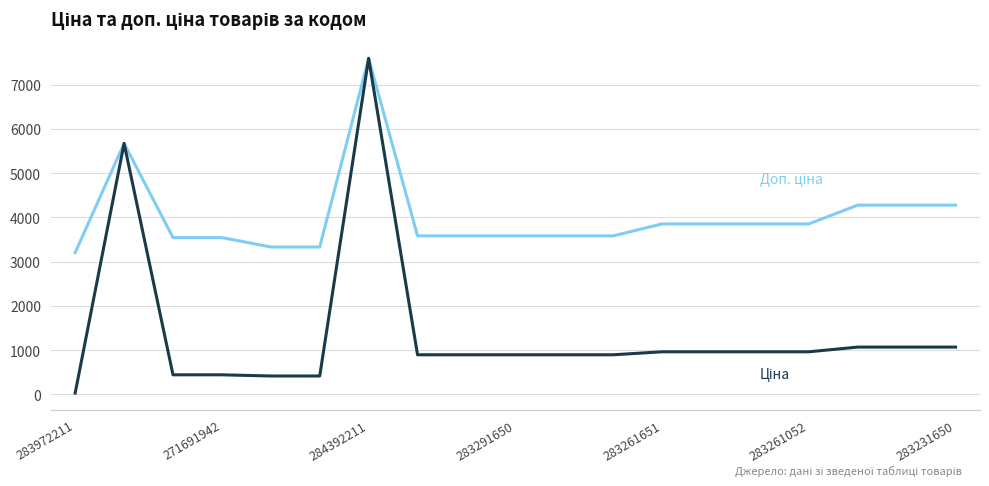

What is the greatest value displayed?

7596.5